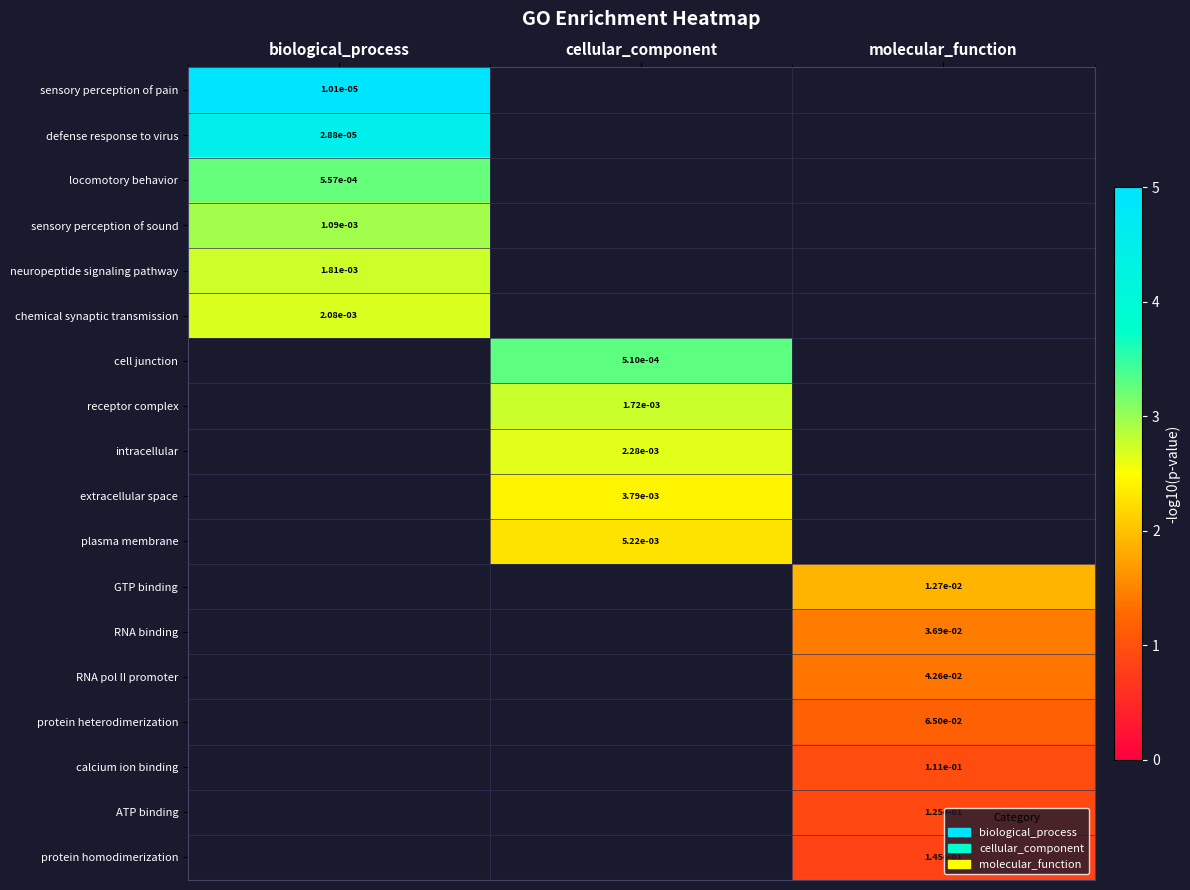

The calcium ion binding series shows 1.5 at molecular_function. True or false?

False